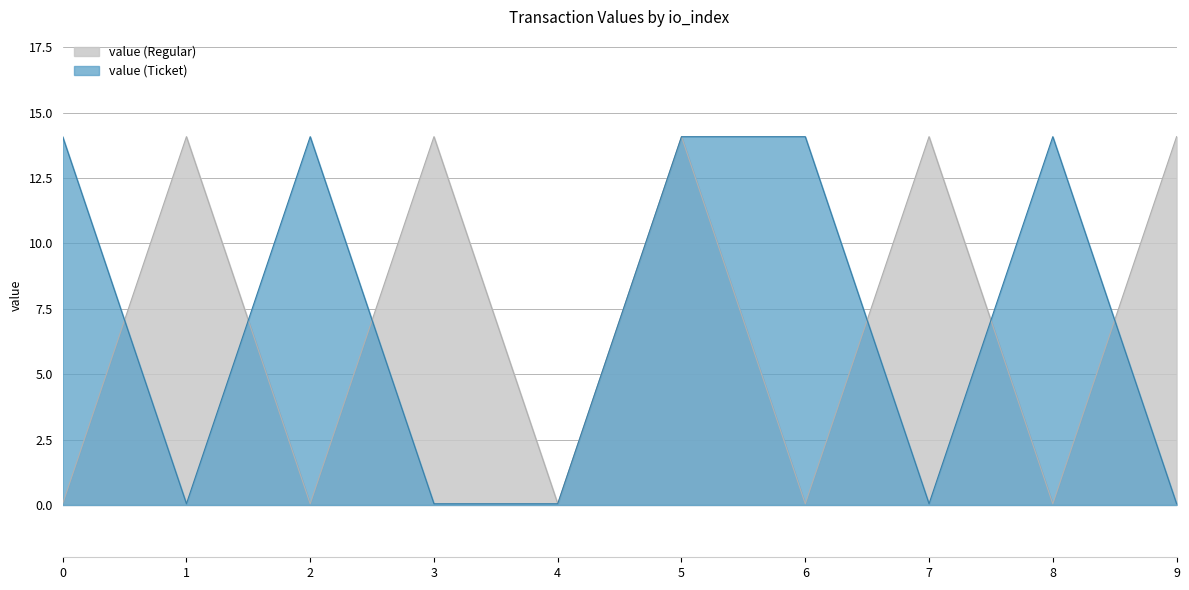

At which label does value (Ticket) reach its minimum?

1